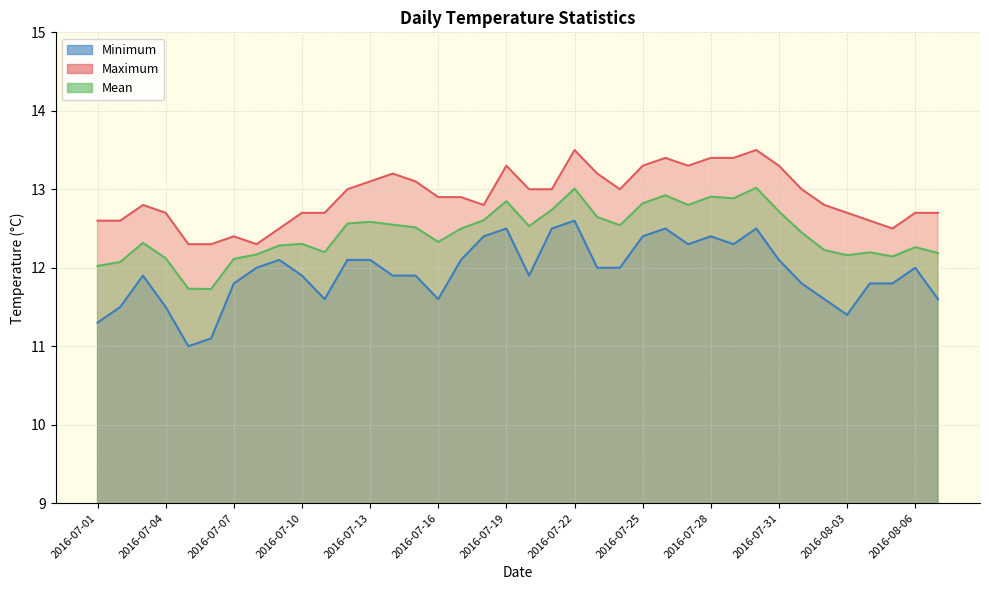

At which category is the sum across all series the highest?

2016-07-22